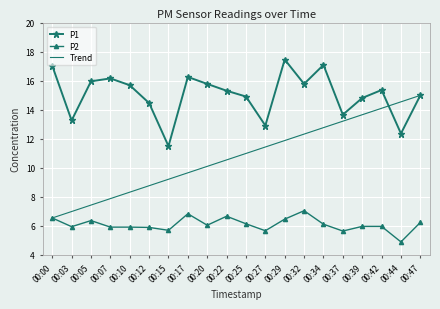

Is the value of P1 at 00:17 greater than the value of P2 at 00:29?

Yes